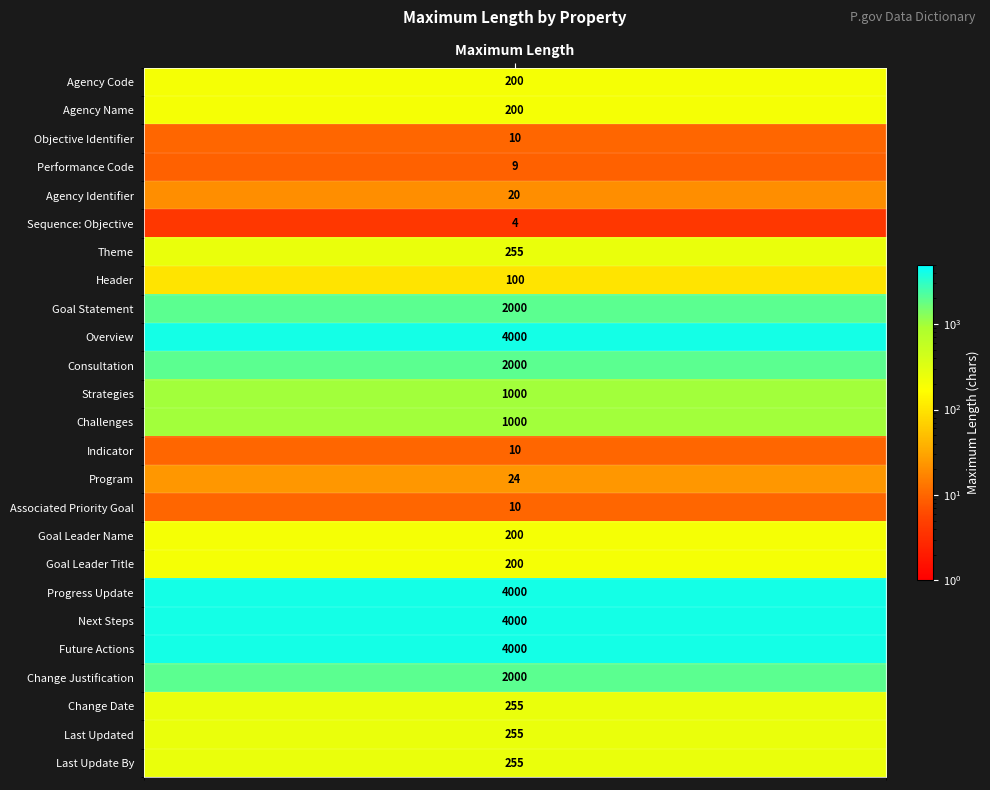

What is the ratio of the value at Goal Statement to the value at Header?

20.0